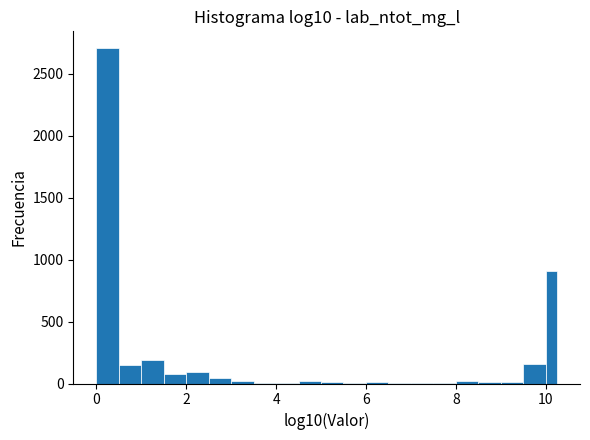

Around what value on the x-axis is the tallest bar? Give the approximate position of its centre, as read against the axis.

0.2